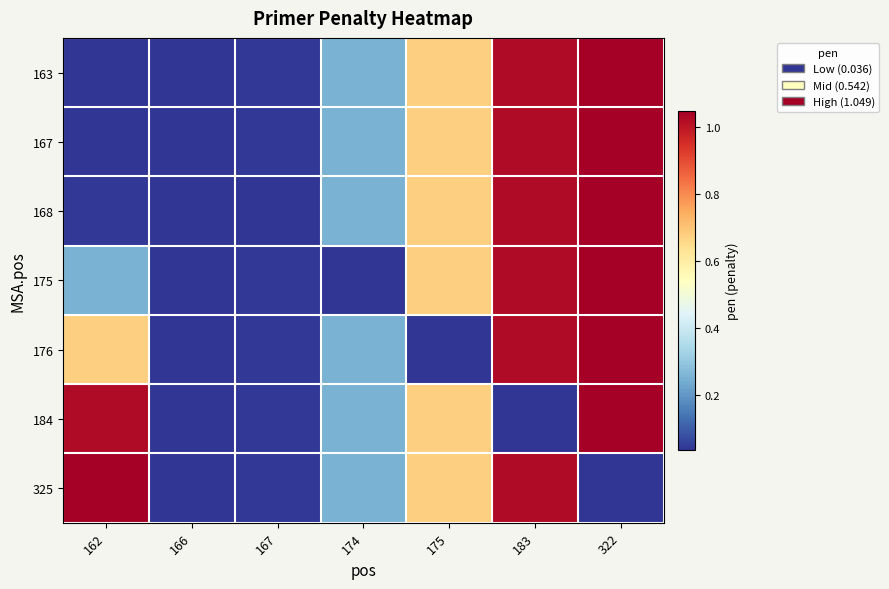

At how many categories does at least one series exceed 0?

7